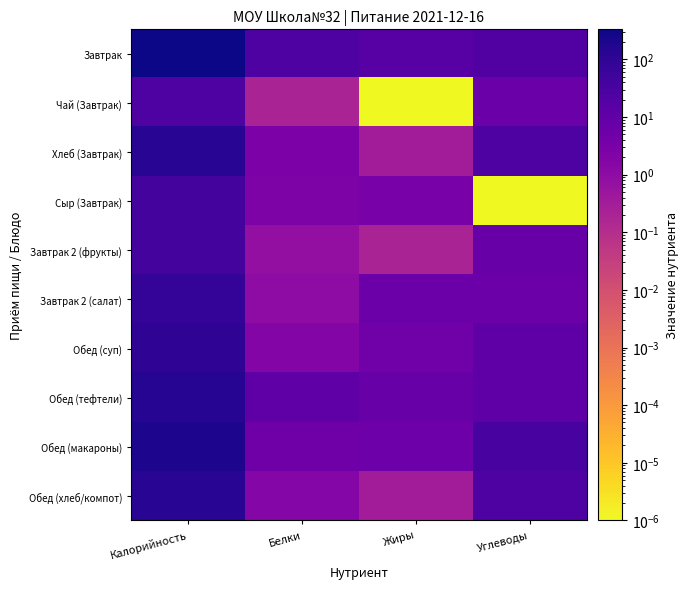

How many data points does each series have?

4